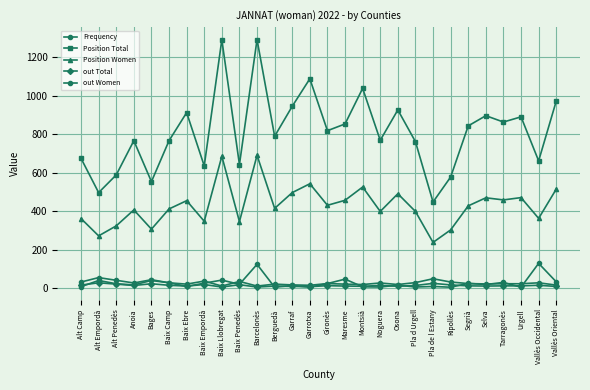

Rank the series by their maximum value, from lowest to highest.

out Total, out Women, Frequency, Position Women, Position Total